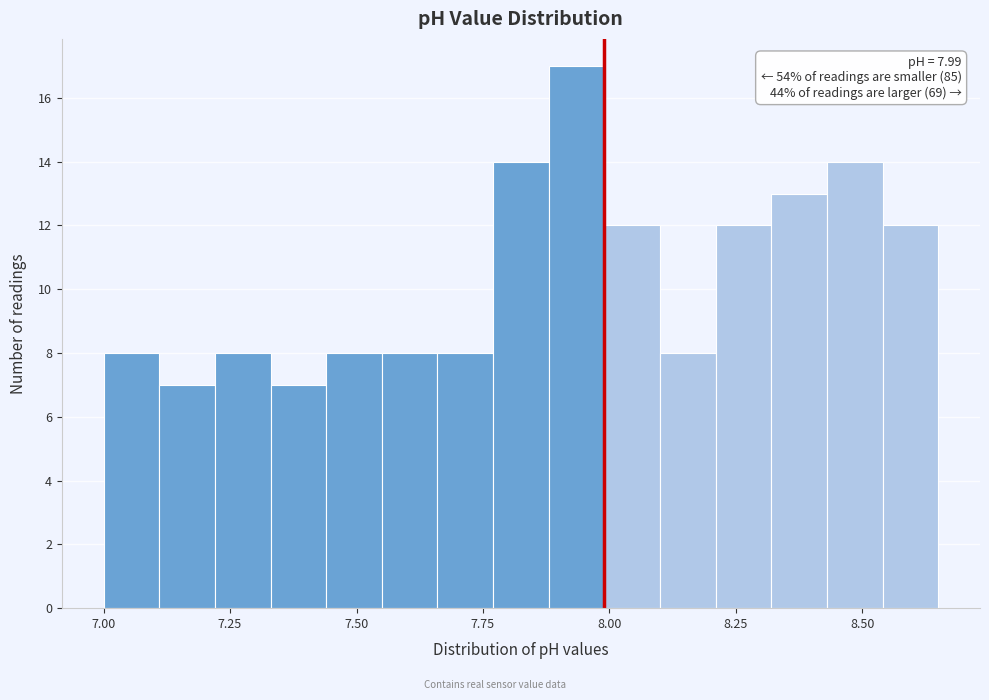

Read against the x-axis, roughly where is the centre of the tallest bar?

7.95